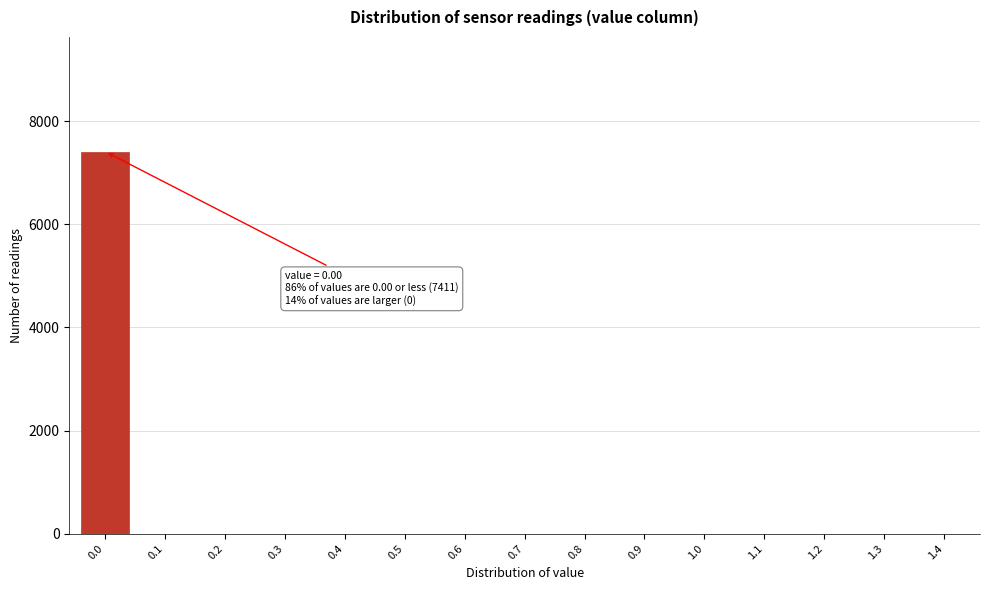

Reading right to left, what are all the values shown in this chart?

1.4=0	1.3=0	1.2=0	1.1=0	1.0=0	0.9=0	0.8=0	0.7=0	0.6=0	0.5=0	0.4=0	0.3=0	0.2=0	0.1=0	0.0=7411